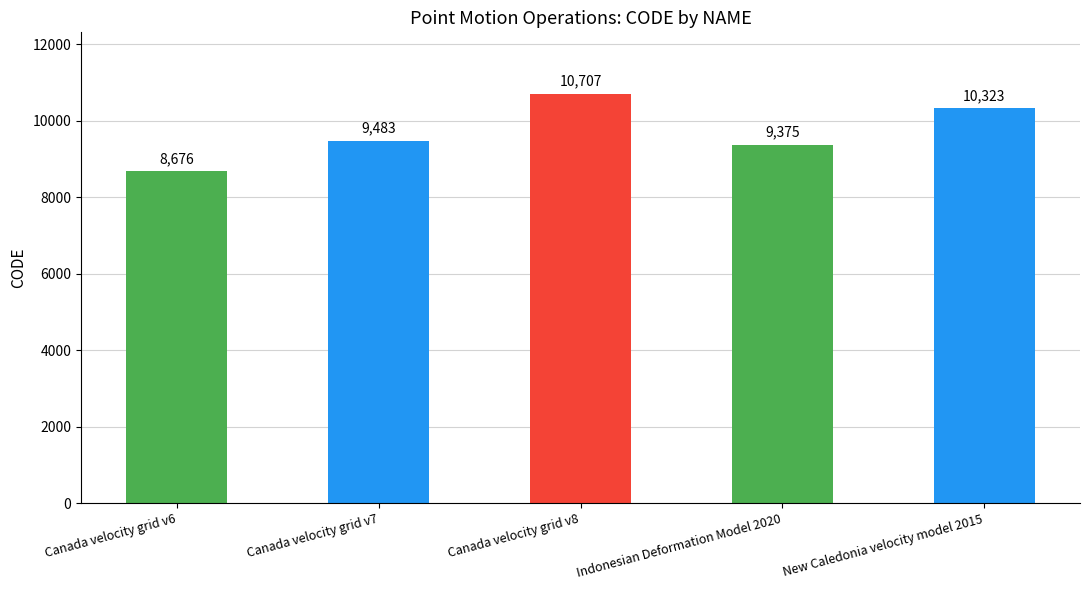

Reading left to right, extract all data points from this chart.

8676	9483	10707	9375	10323